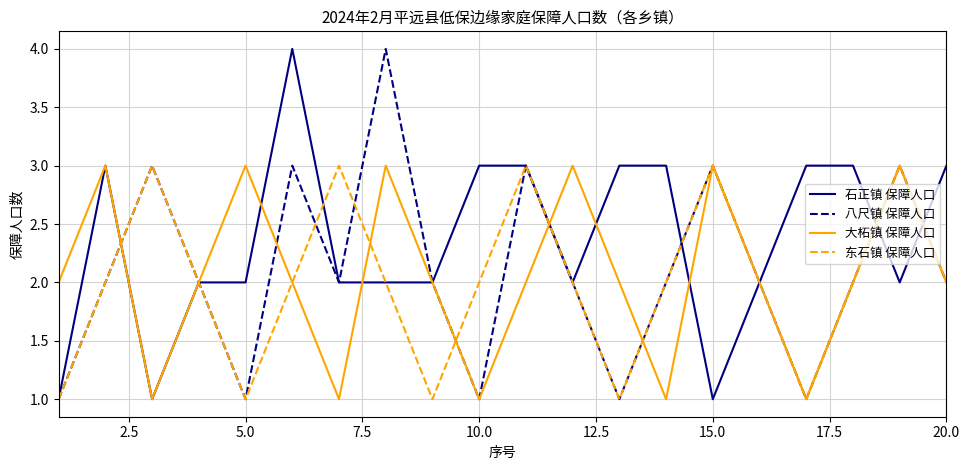

Which series has the largest total across all categories?

石正镇 保障人口